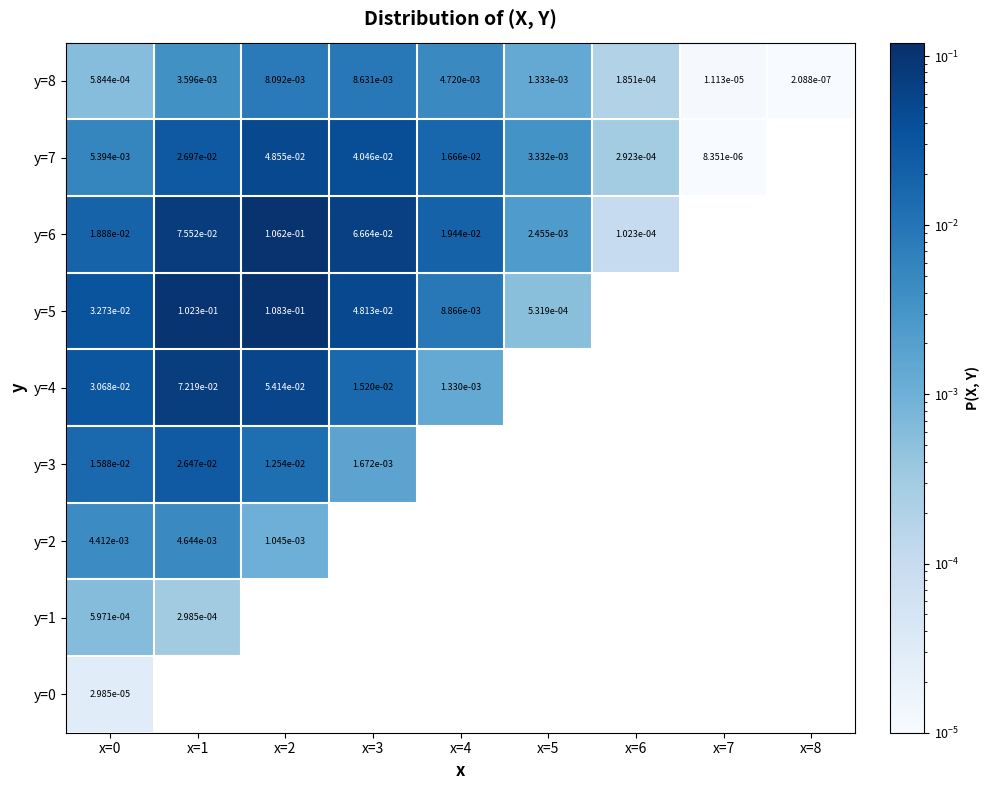

Is the value of y=1 at x=0 greater than the value of y=8 at x=3?

No